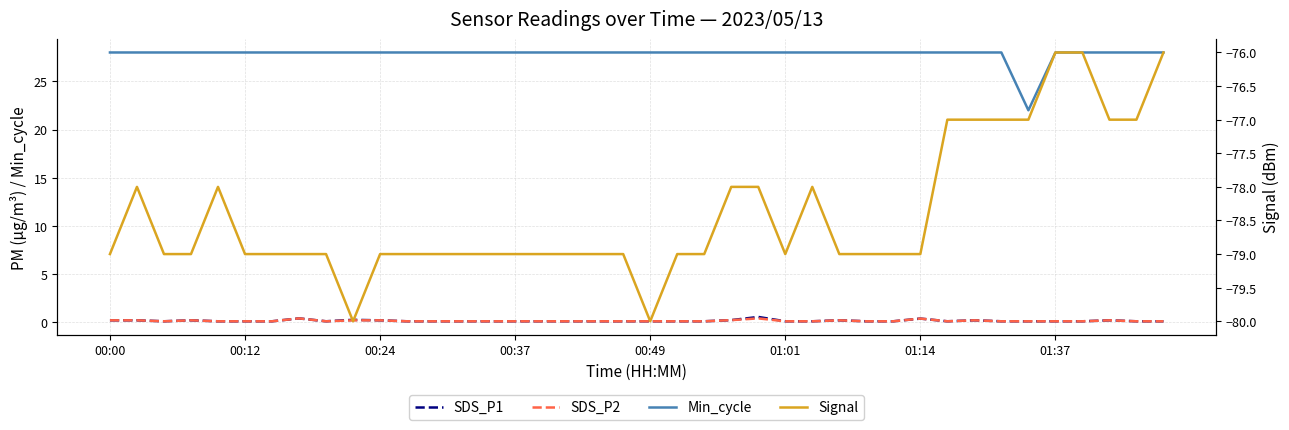

Is this an area chart (filled region under the line)?

No